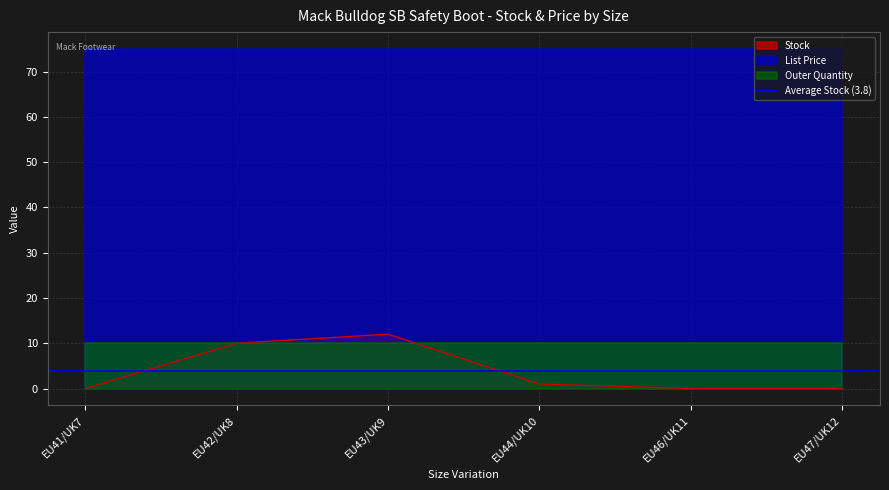

True or false: List Price has more than 2 interior local peaks.

False